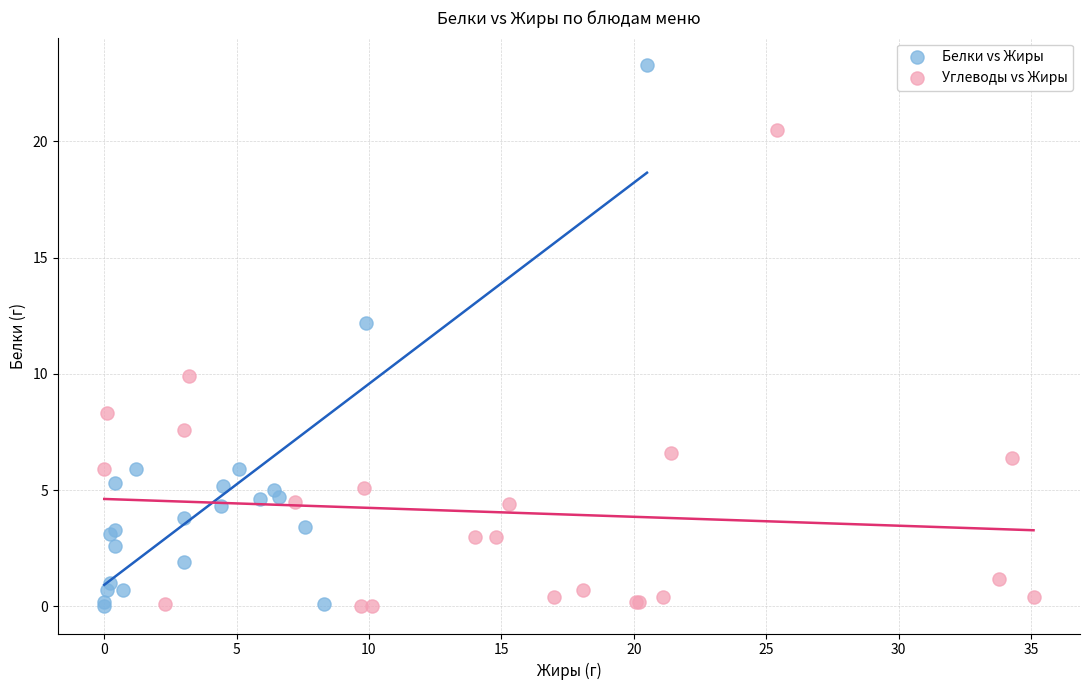

Which series contains the highest Y value?

Белки vs Жиры